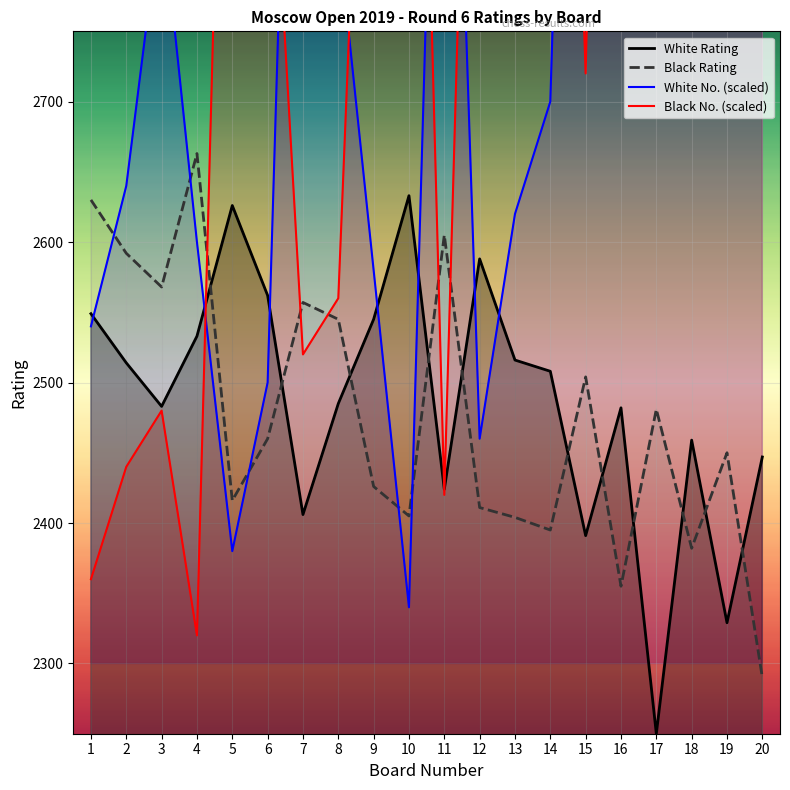

What is the value of the Black No. (scaled) point at the 3rd from the left?

2480